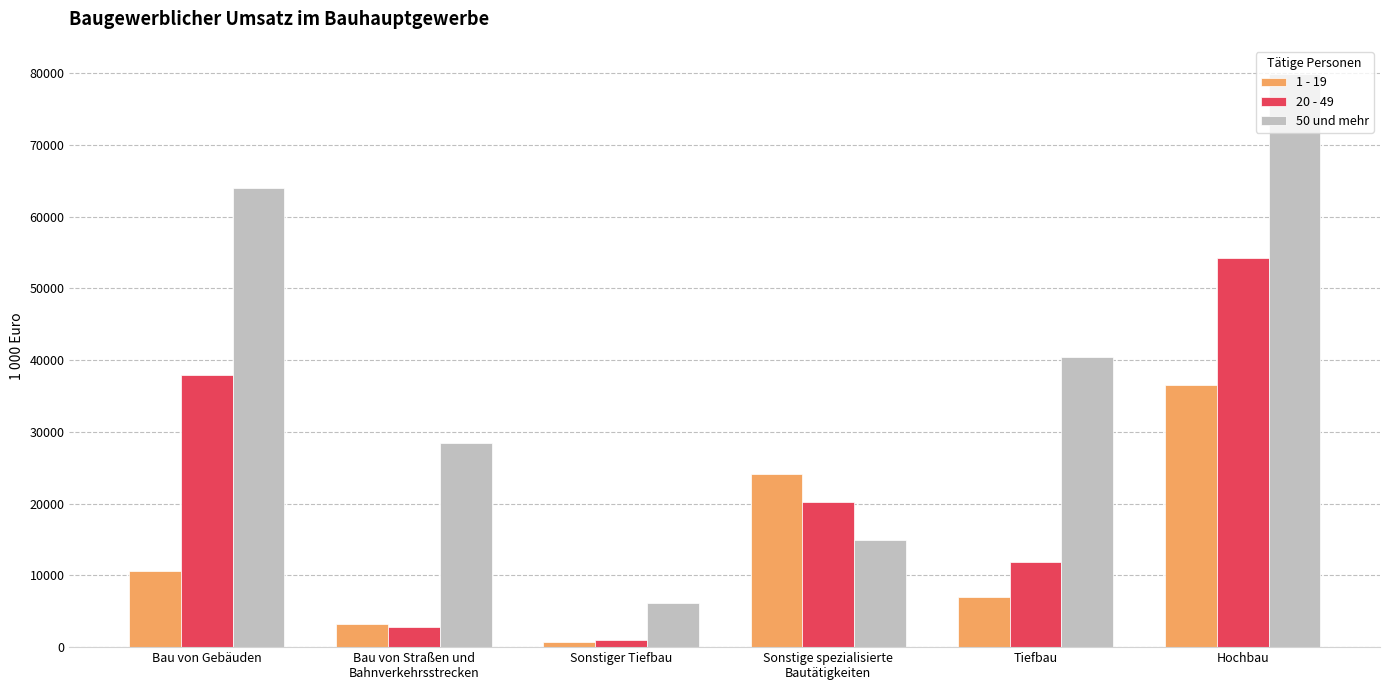

Which label corresponds to the largest value in the chart?

Hochbau